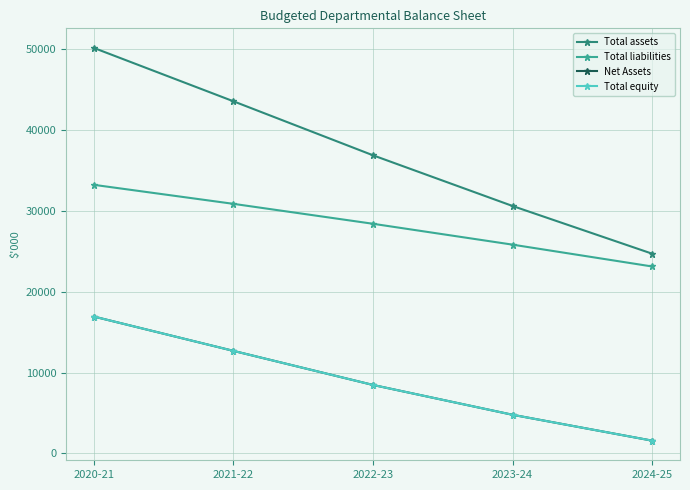

What is the average value of the Total liabilities series?

28292